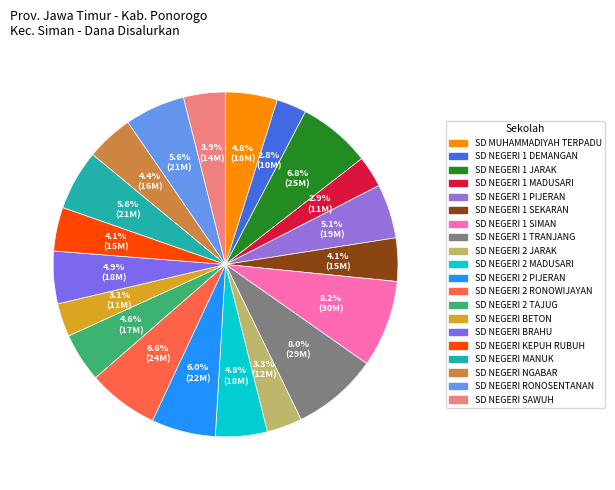

How many slices are in this pie chart?

20